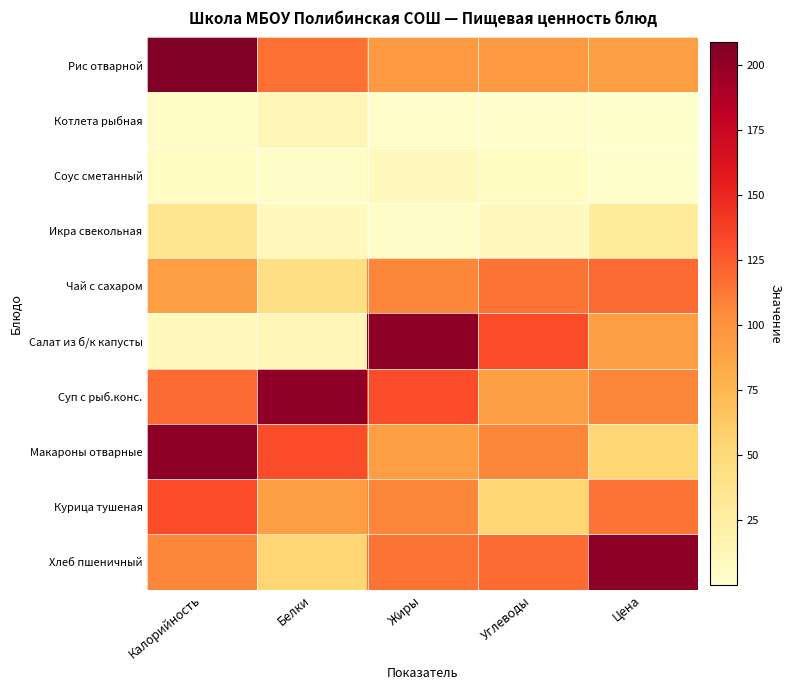

Reading left to right, transcribe all the data shown in this chart.

Рис отварной: Калорийность=208.7	Белки=115.9	Жиры=94.9	Углеводы=95.2	Цена=92.0
Котлета рыбная: Калорийность=3.6	Белки=14.1	Жиры=1.5	Углеводы=1.8	Цена=1.0
Соус сметанный: Калорийность=5.4	Белки=2.8	Жиры=8.4	Углеводы=5.7	Цена=0.2
Икра свекольная: Калорийность=36.4	Белки=8.6	Жиры=3.2	Углеводы=9.1	Цена=29.3
Чай с сахаром: Калорийность=92.0	Белки=44.0	Жиры=107.2	Углеводы=114.4	Цена=118.0
Салат из б/к капусты: Калорийность=8.4	Белки=12.4	Жиры=202.0	Углеводы=131.3	Цена=92.0
Суп с рыб.конс.: Калорийность=118.0	Белки=202.0	Жиры=131.3	Углеводы=92.0	Цена=107.2
Макароны отварные: Калорийность=202.0	Белки=131.3	Жиры=92.0	Углеводы=107.2	Цена=54.3
Курица тушеная: Калорийность=131.3	Белки=92.0	Жиры=107.2	Углеводы=54.3	Цена=114.4
Хлеб пшеничный: Калорийность=107.2	Белки=54.3	Жиры=114.4	Углеводы=118.0	Цена=202.0